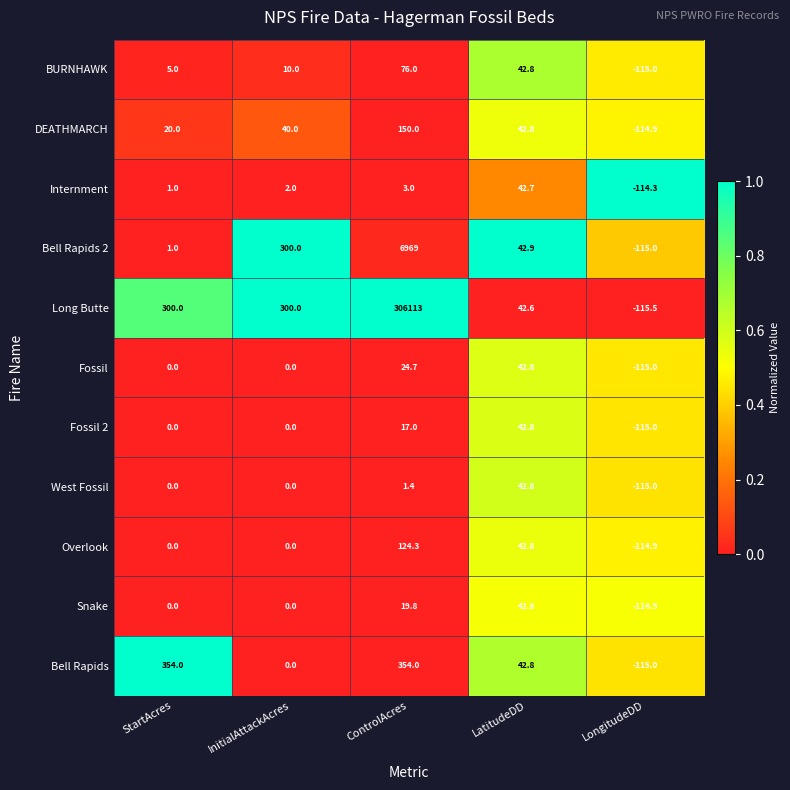

What is the difference between the Overlook values at InitialAttackAcres and ControlAcres?

124.3